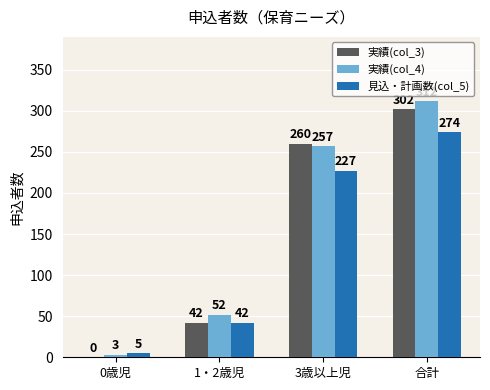

What are all the series names shown in the legend?

実績(col_3), 実績(col_4), 見込・計画数(col_5)